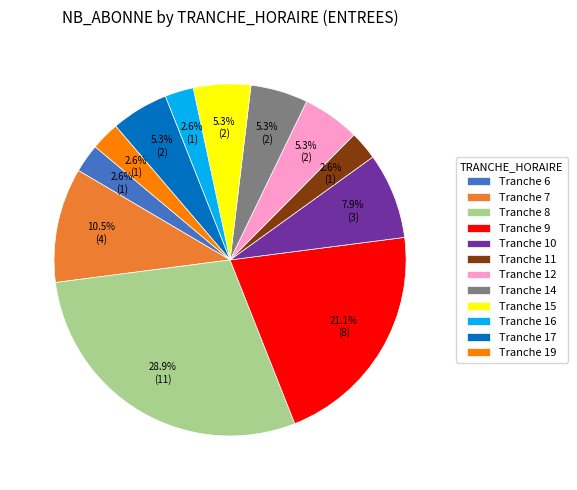

Does Tranche 16 represent more than half of the total?

No